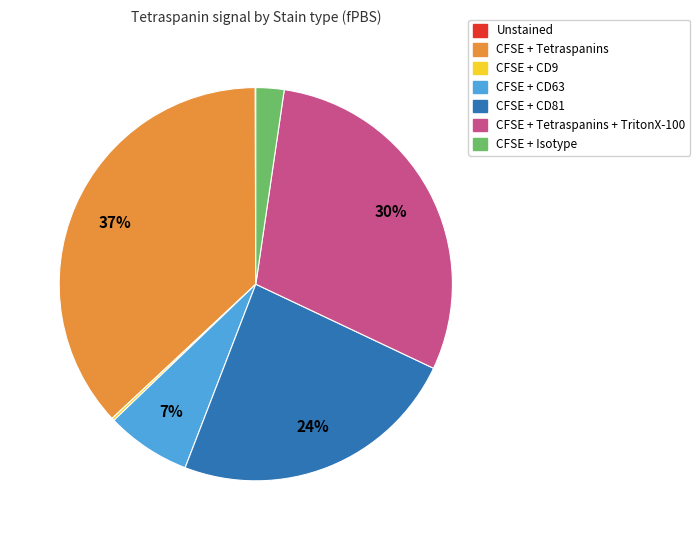

What percentage is the CFSE + CD81 slice, to the nearest percent?

24%